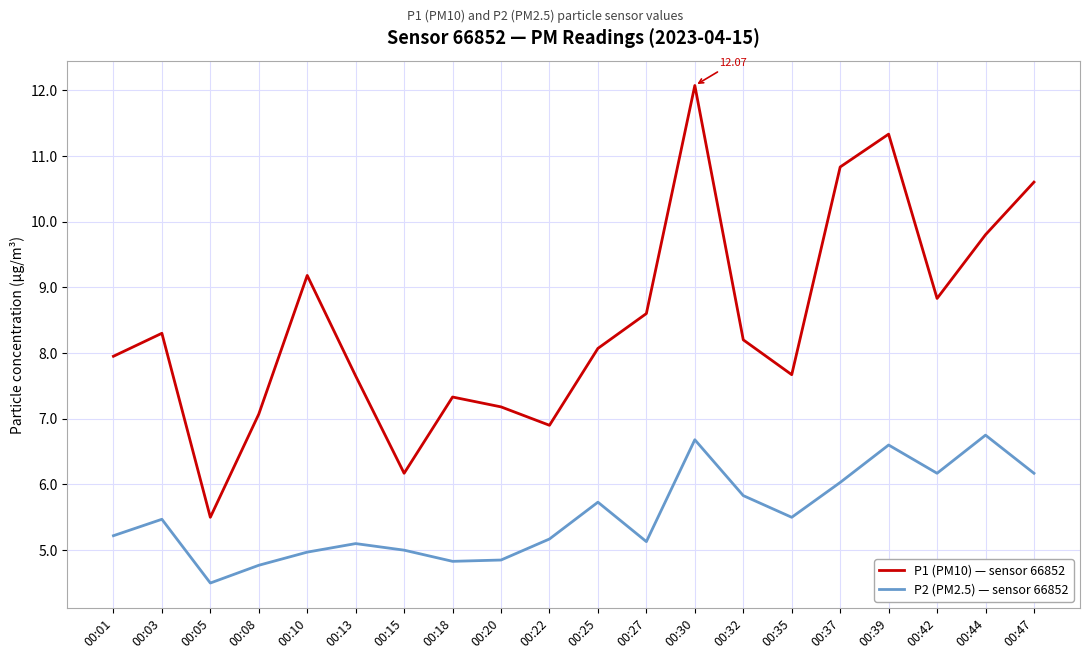

In P2 (PM2.5) — sensor 66852, how many points are lower than both neighbors (excluding endpoints)?

5